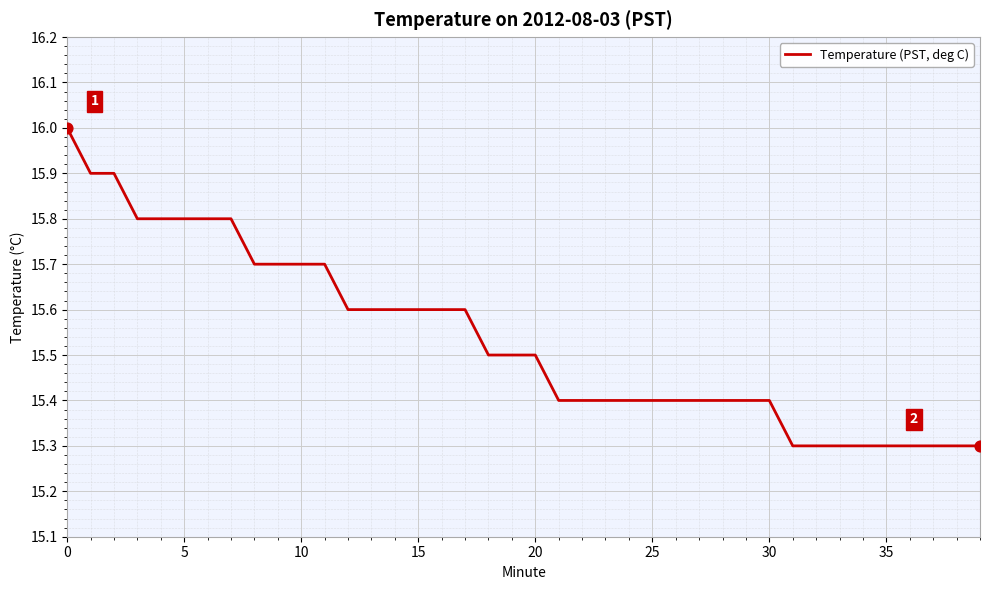

What is the smallest value displayed?

15.3